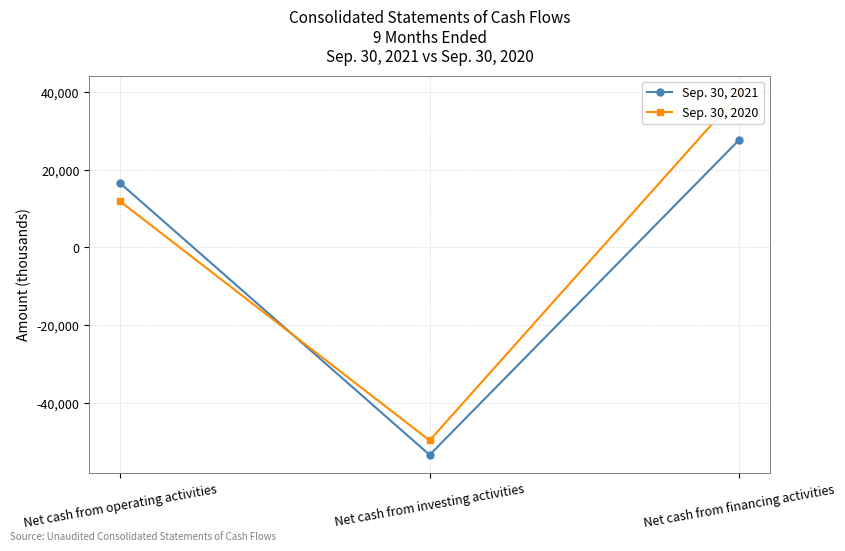

What are all the series names shown in the legend?

Sep. 30, 2021, Sep. 30, 2020